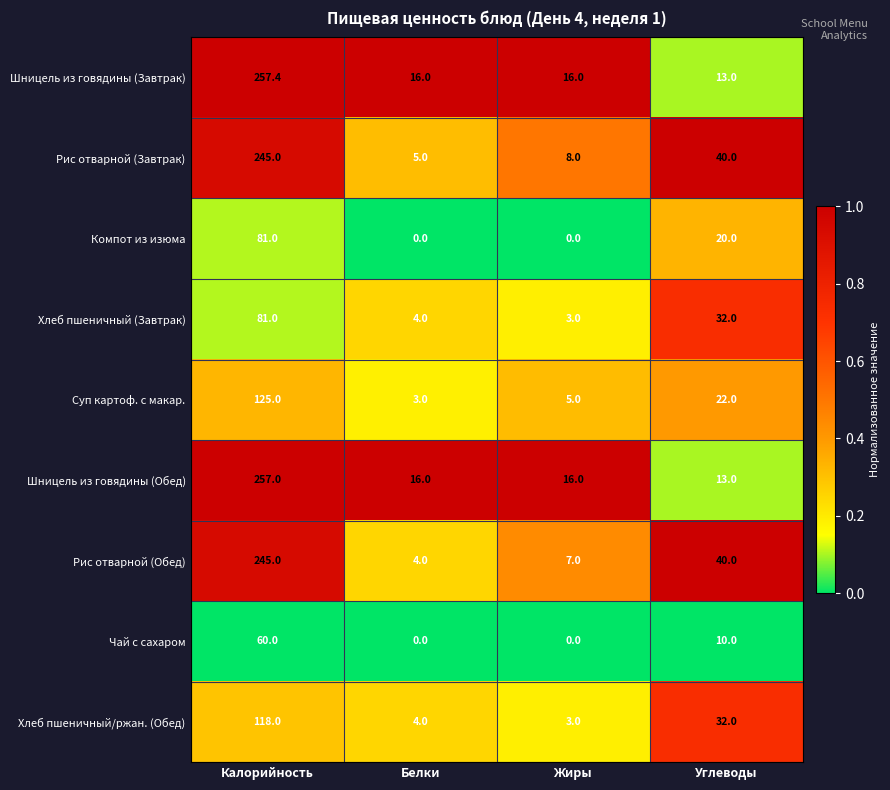

What is the total value across all series at Белки?

52.0